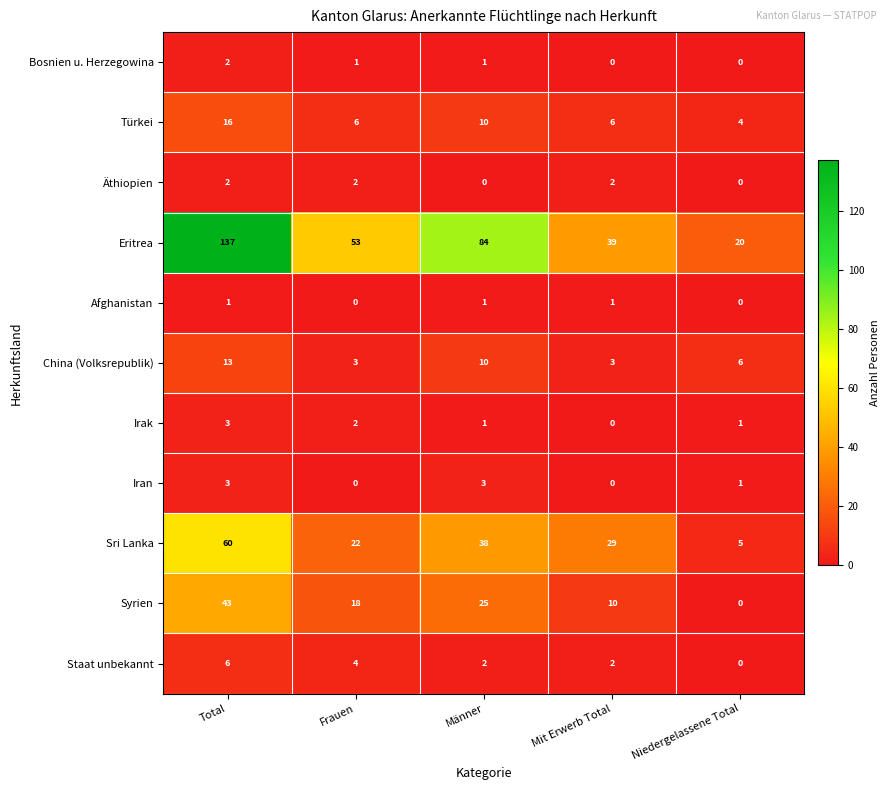

Is it true that Äthiopien equals 2 at Frauen?

True